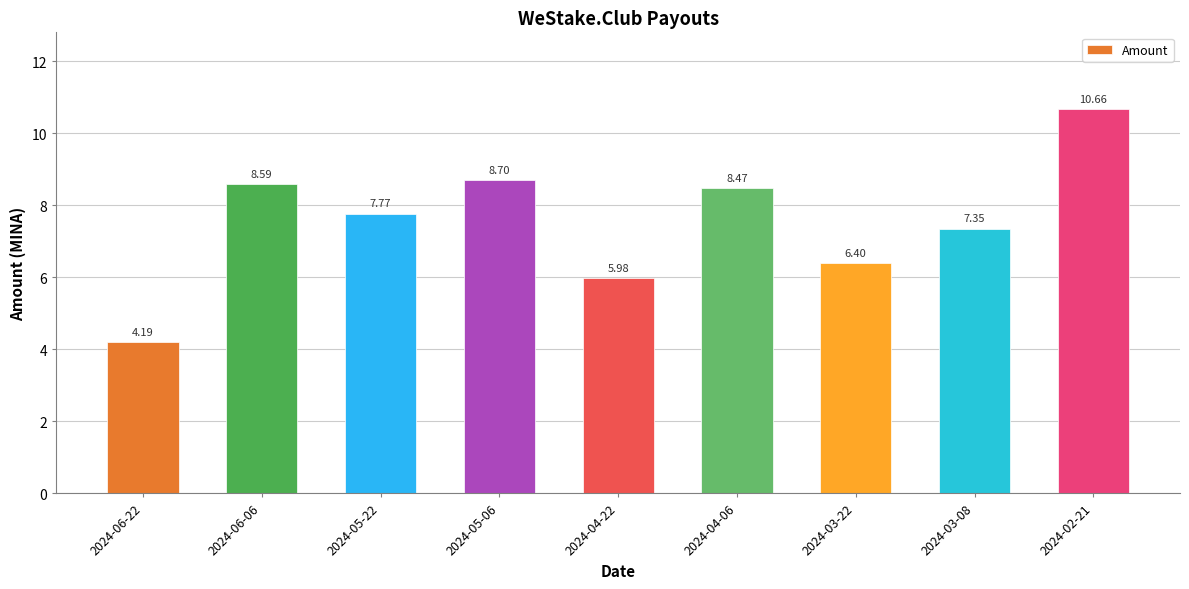

Count the number of categories in the chart.

9